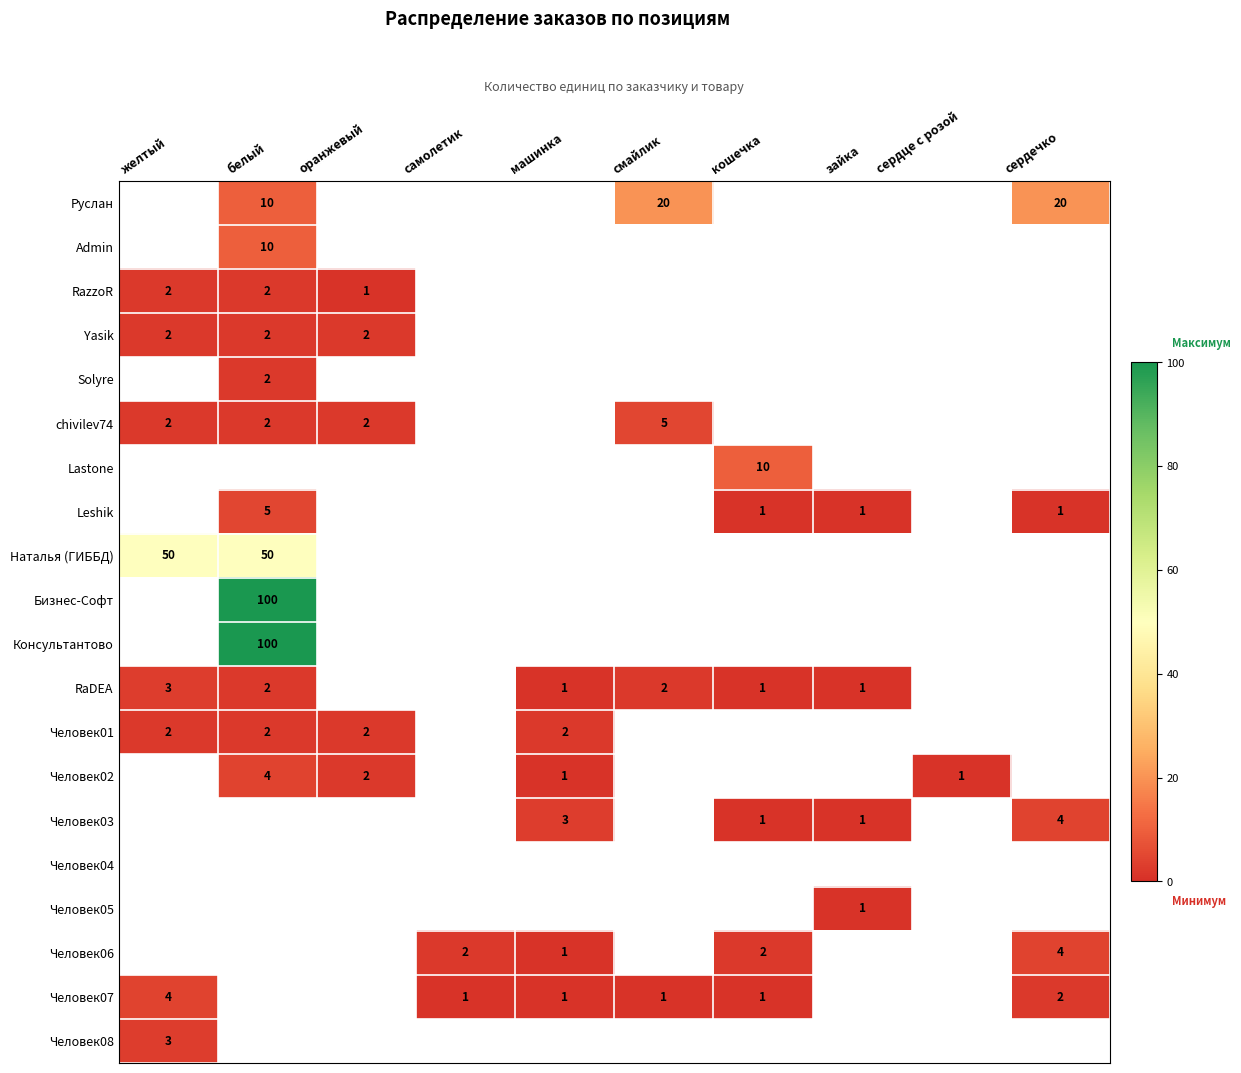

The Бизнес-Софт series shows 100 at белый. True or false?

True